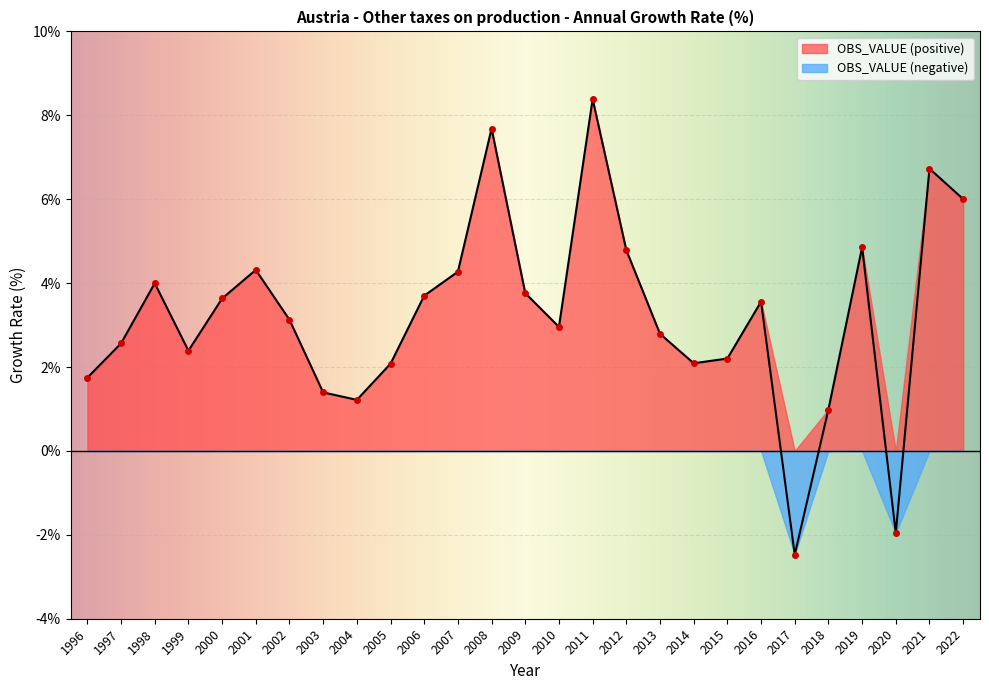

Is it true that the value at 2005 is 0.8?

False